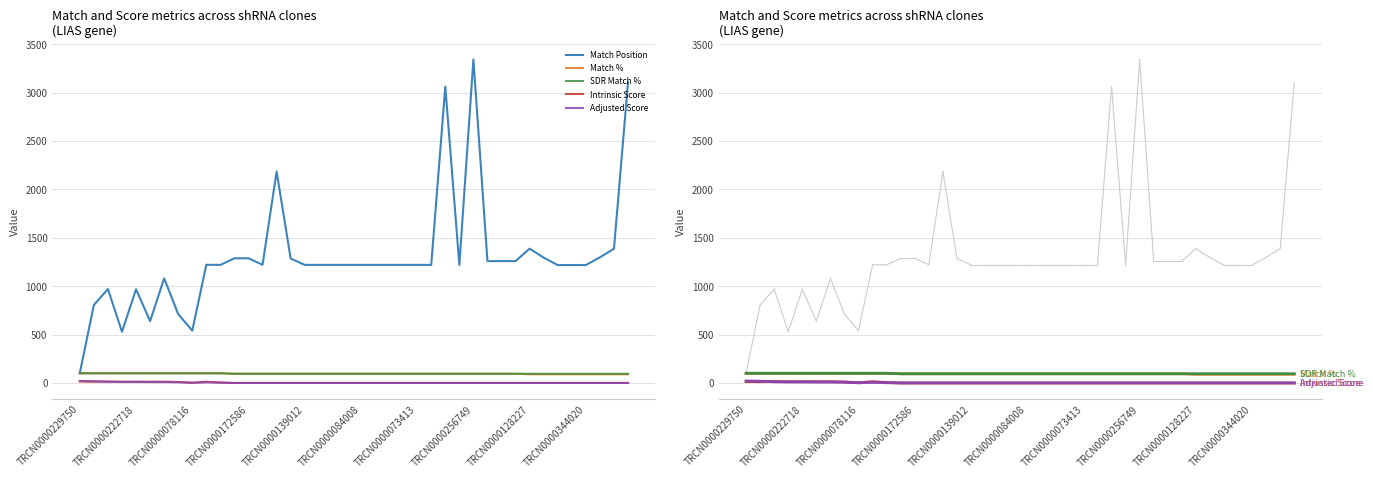

How many categories are shown in the chart?

40